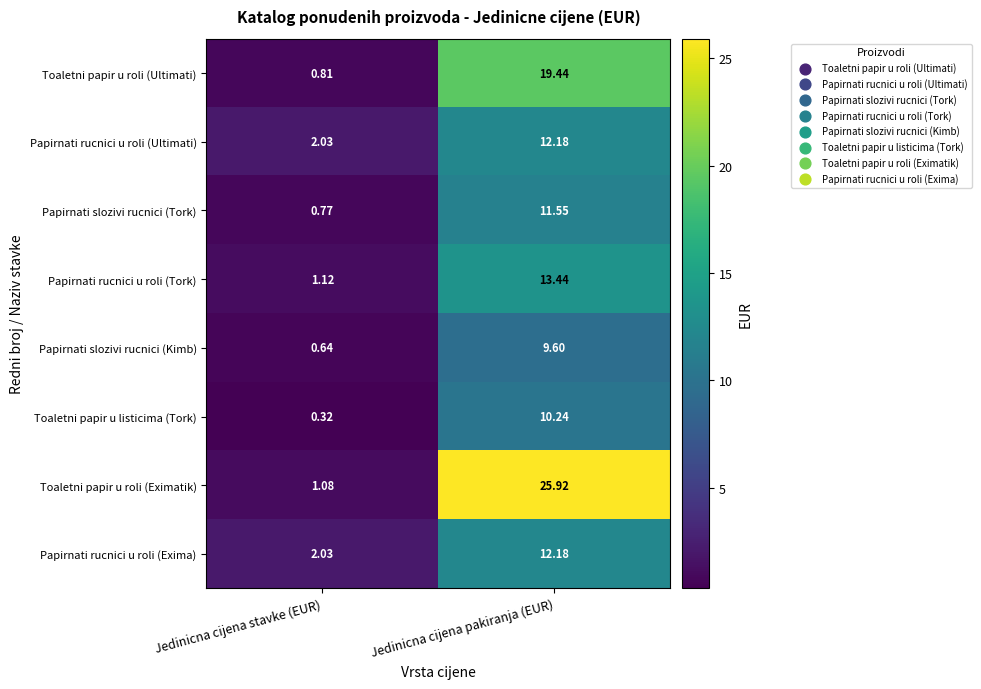

Is the value of Papirnati rucnici u roli (Ultimati) at Jedinicna cijena pakiranja (EUR) greater than the value of Toaletni papir u roli (Ultimati) at Jedinicna cijena pakiranja (EUR)?

No